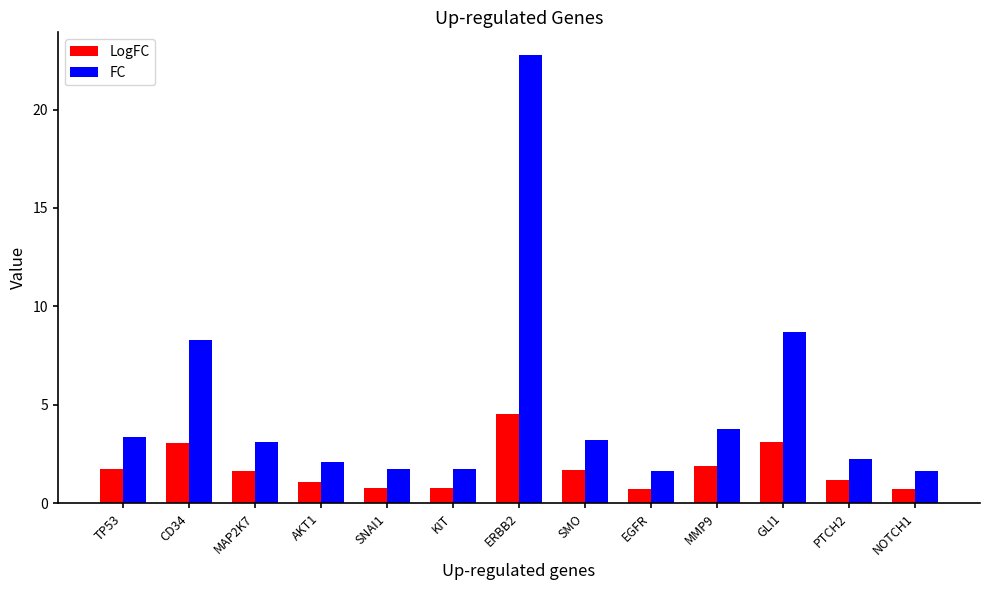

At which category is the sum across all series the highest?

ERBB2